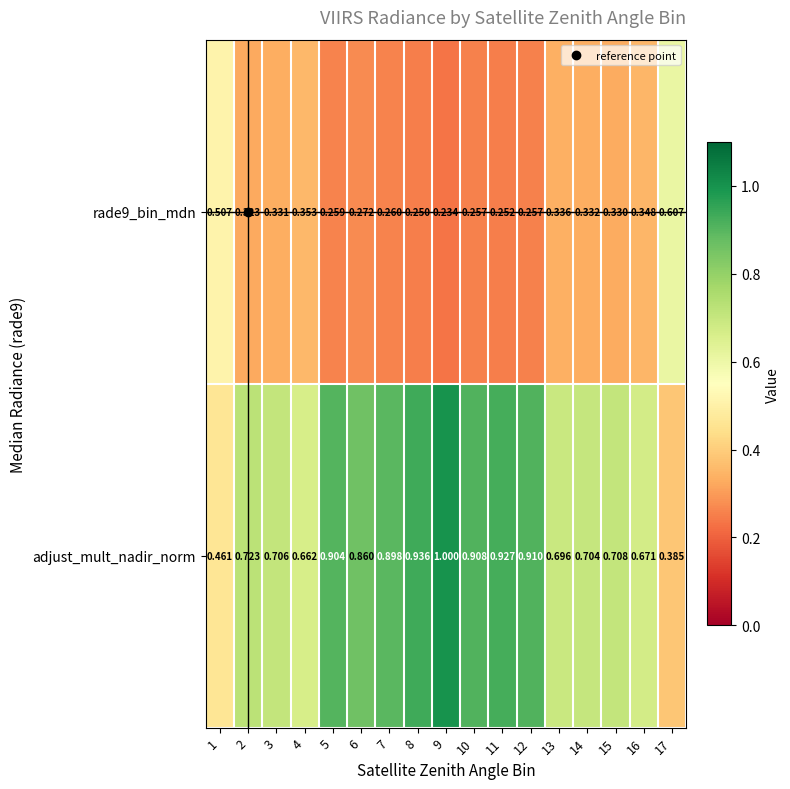

Is the value of adjust_mult_nadir_norm at 7 greater than the value of rade9_bin_mdn at 2?

Yes